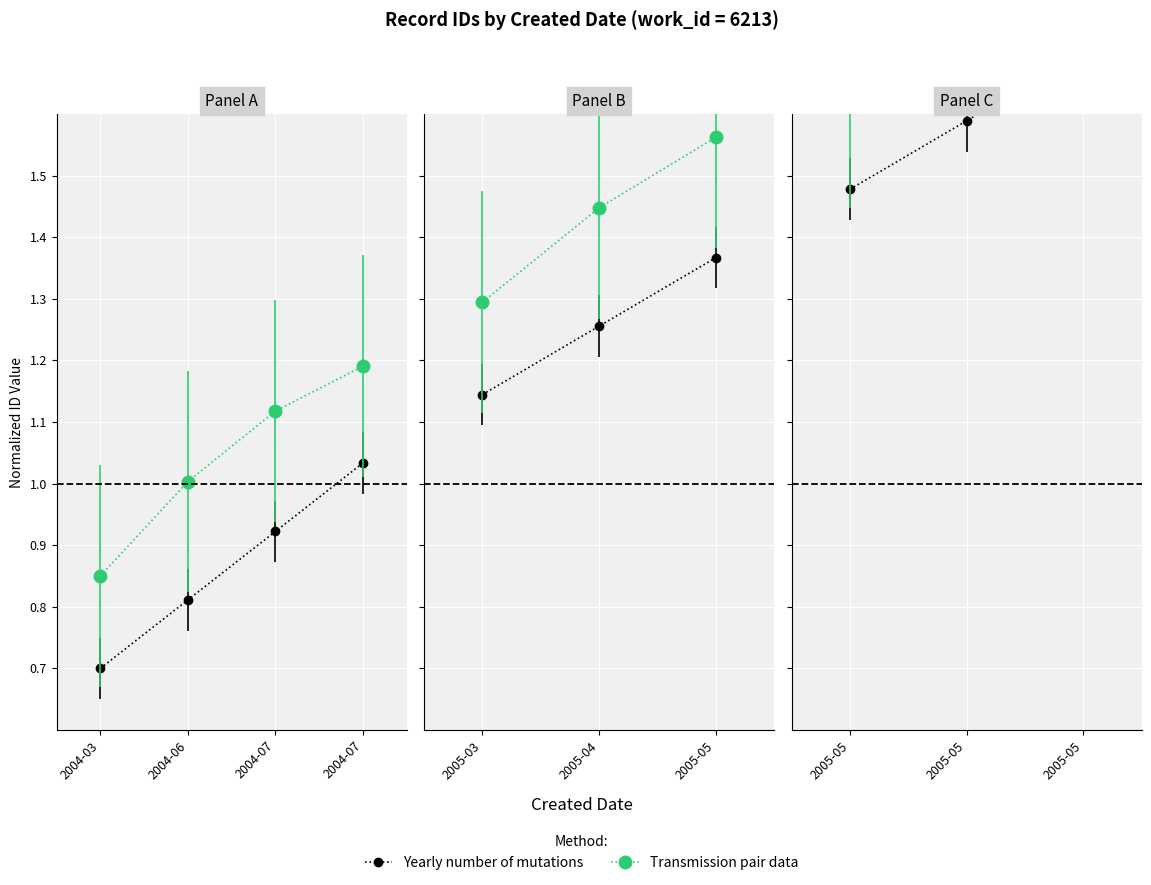

What are all the series names shown in the legend?

Yearly number of mutations, Transmission pair data